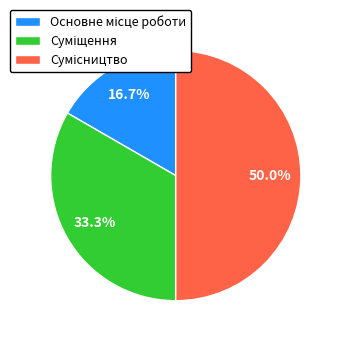

How many slices are in this pie chart?

3